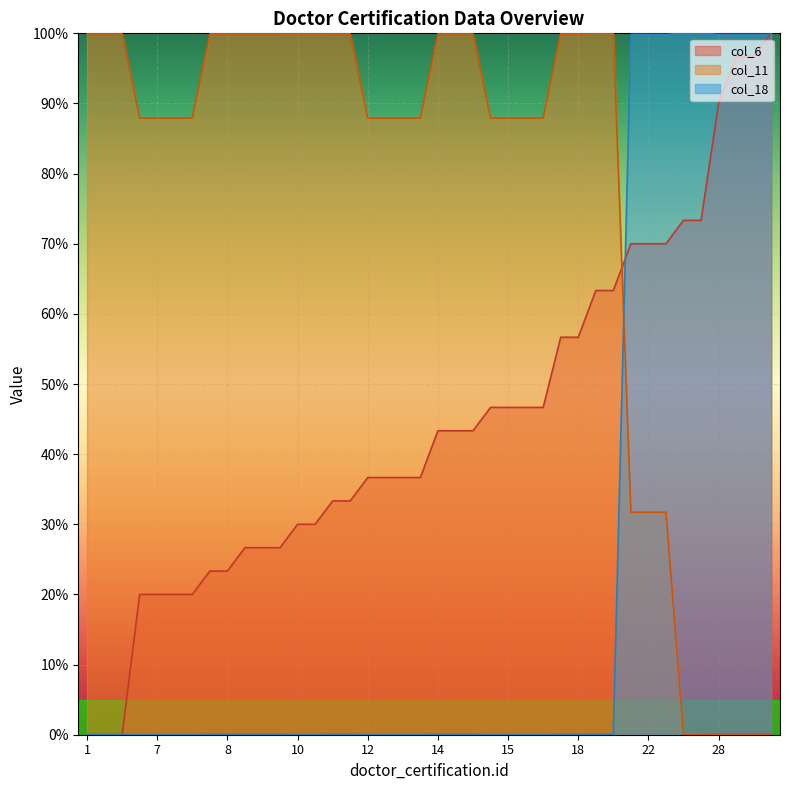

What is the greatest value displayed?

100.0